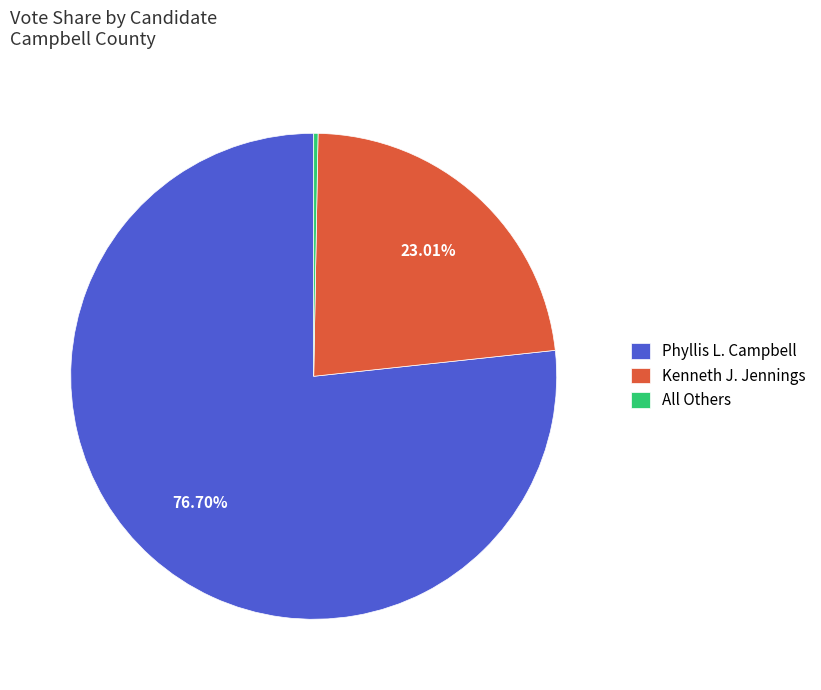

What percentage do Phyllis L. Campbell and Kenneth J. Jennings together represent?

99.7%